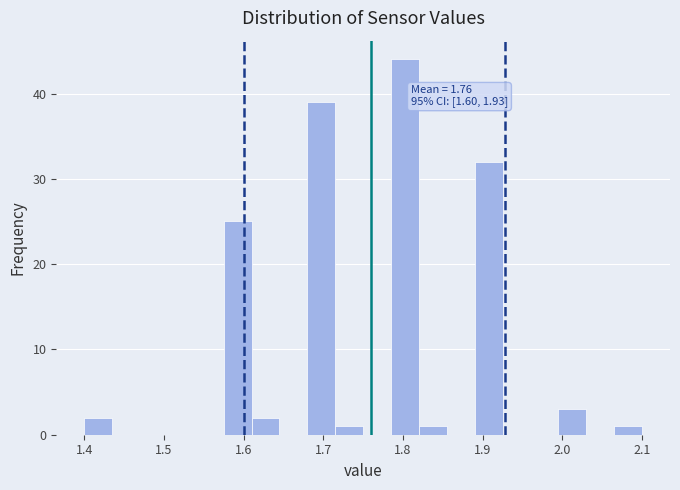

Read against the x-axis, roughly where is the centre of the tallest bar?

1.80